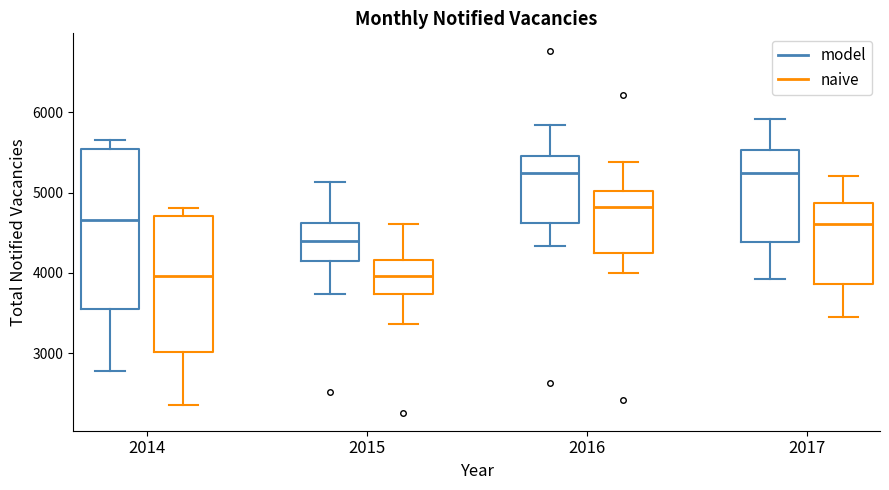

Where does the lower whisker of the box for 2015 (naive) end on the y-axis? The values are not printed on the chart, so give them approximately, as read against the axis.

3400